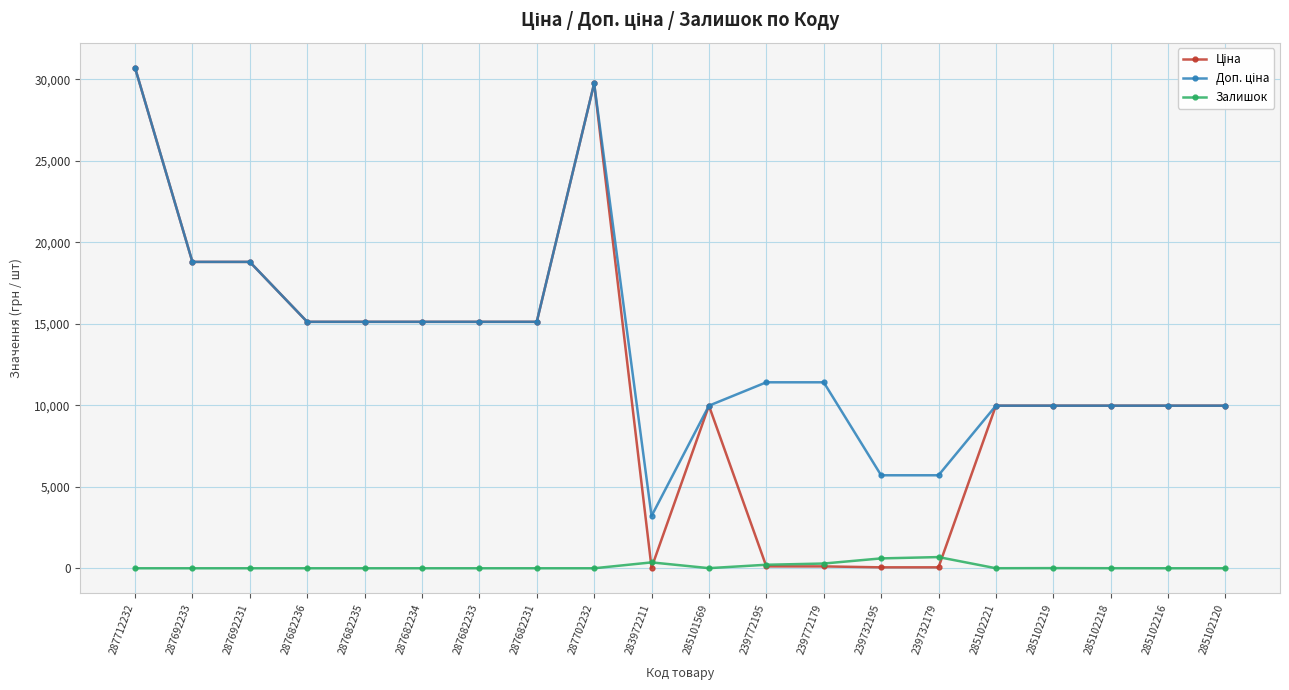

How many categories are shown in the chart?

20